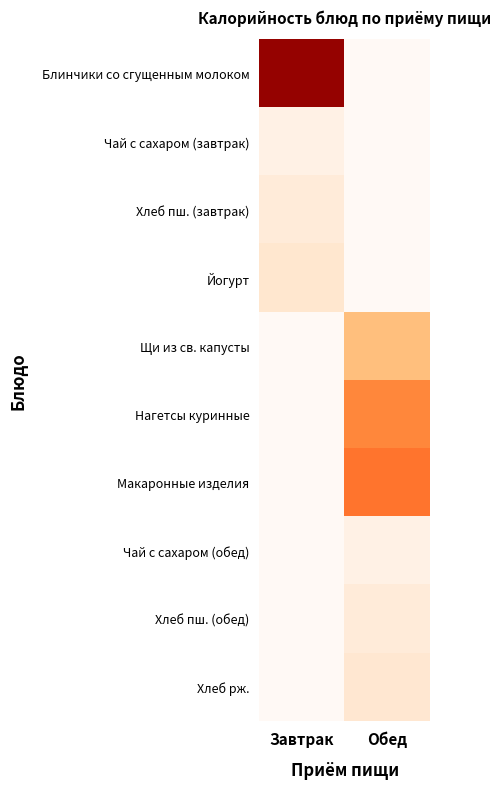

Which series has the largest total across all categories?

Блинчики со сгущенным молоком